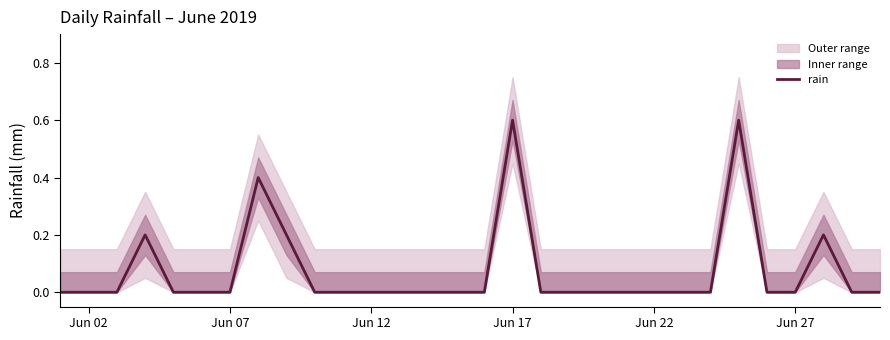

True or false: there are more than 1 points higher than both neighbors.

True